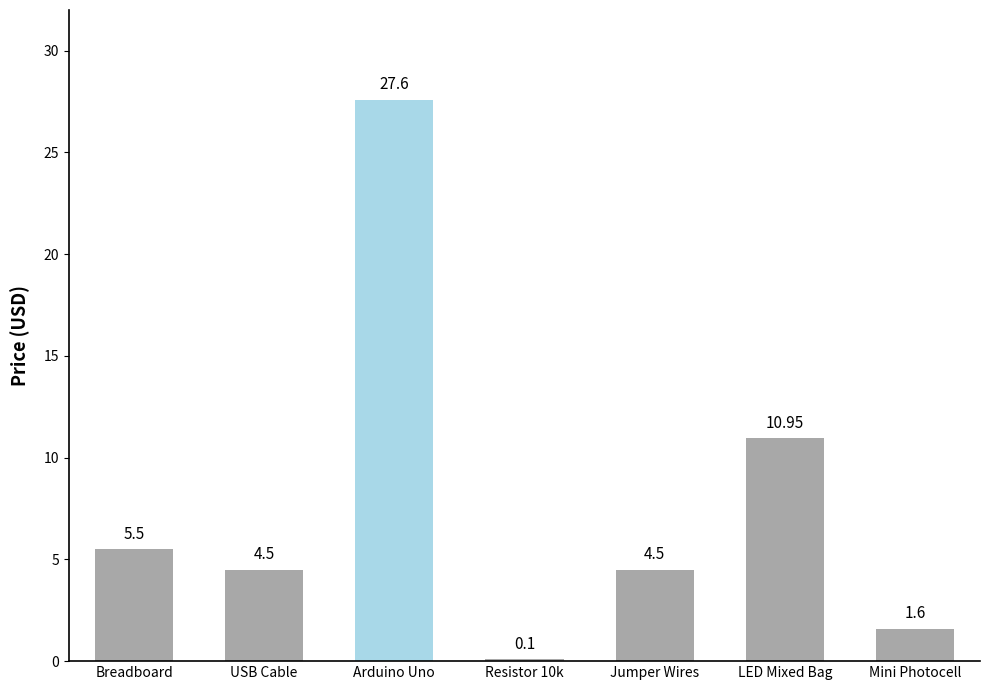

Between Resistor 10k and Mini Photocell, which is larger?

Mini Photocell